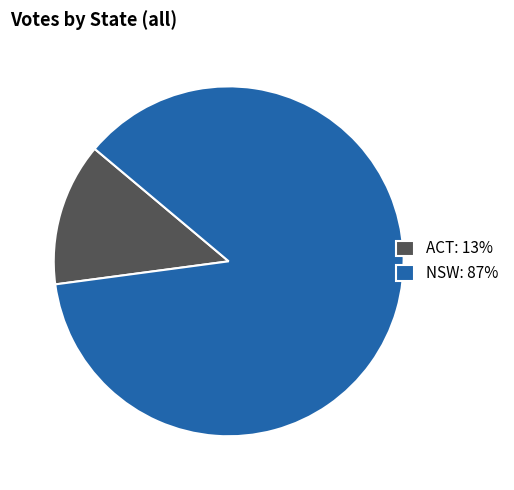

What is the majority slice?

NSW: 87%